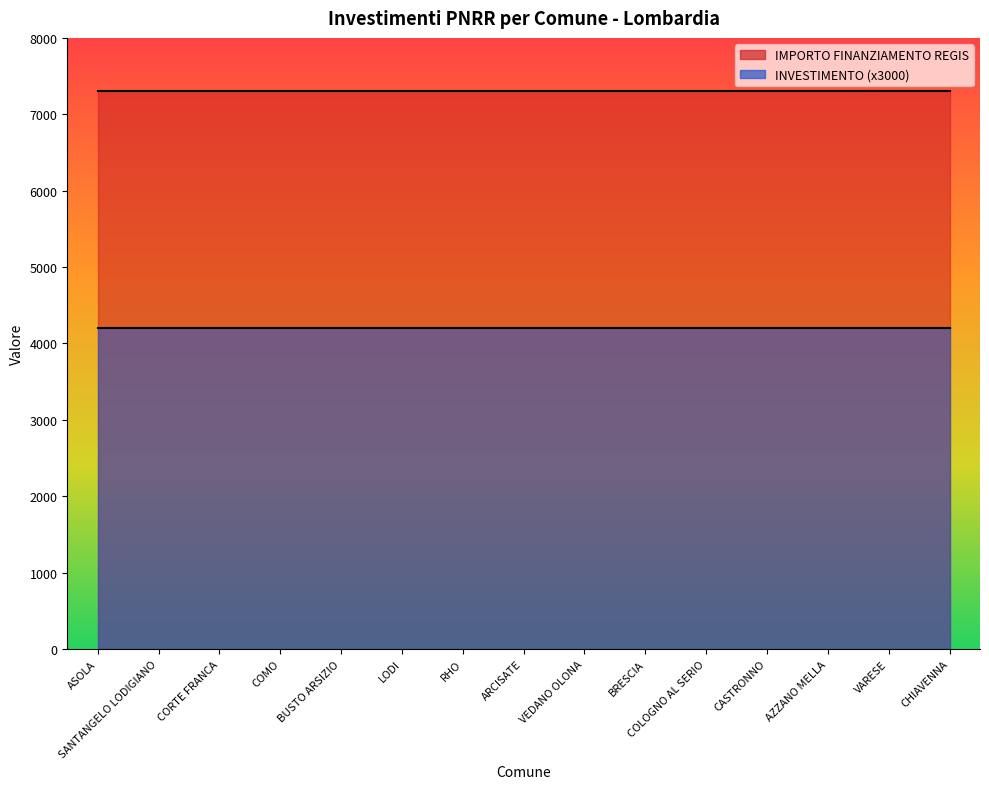

What is the lowest value of the IMPORTO FINANZIAMENTO REGIS series?

7301.0